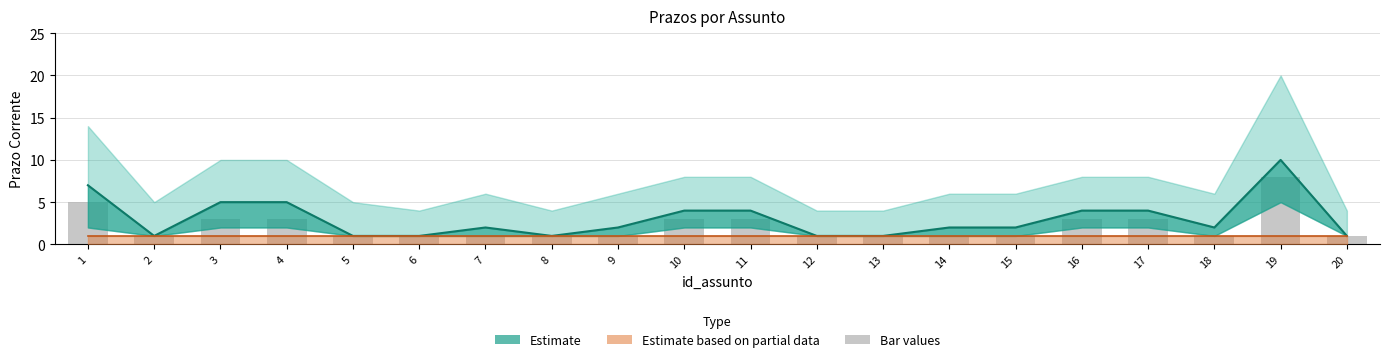

Reading left to right, list all the values displayed in this chart.

5	1	3	3	1	1	1	1	1	3	3	1	1	1	1	3	3	1	8	1